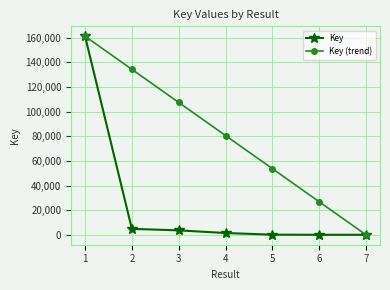

Does the chart have visible grid lines?

Yes